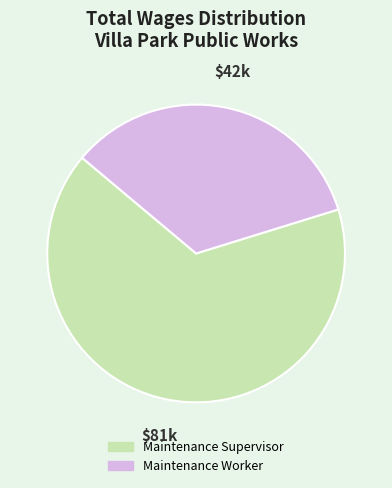

Rank the categories by value from highest to lowest.

Maintenance Supervisor, Maintenance Worker